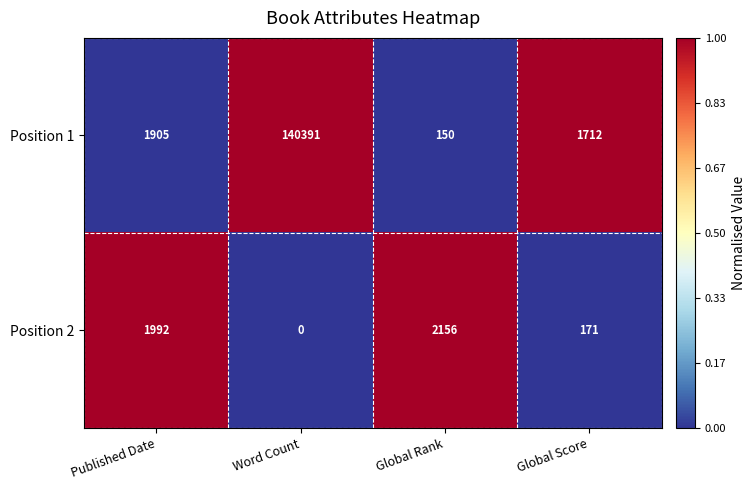

What is the difference between the highest and lowest values at Global Rank?

2006